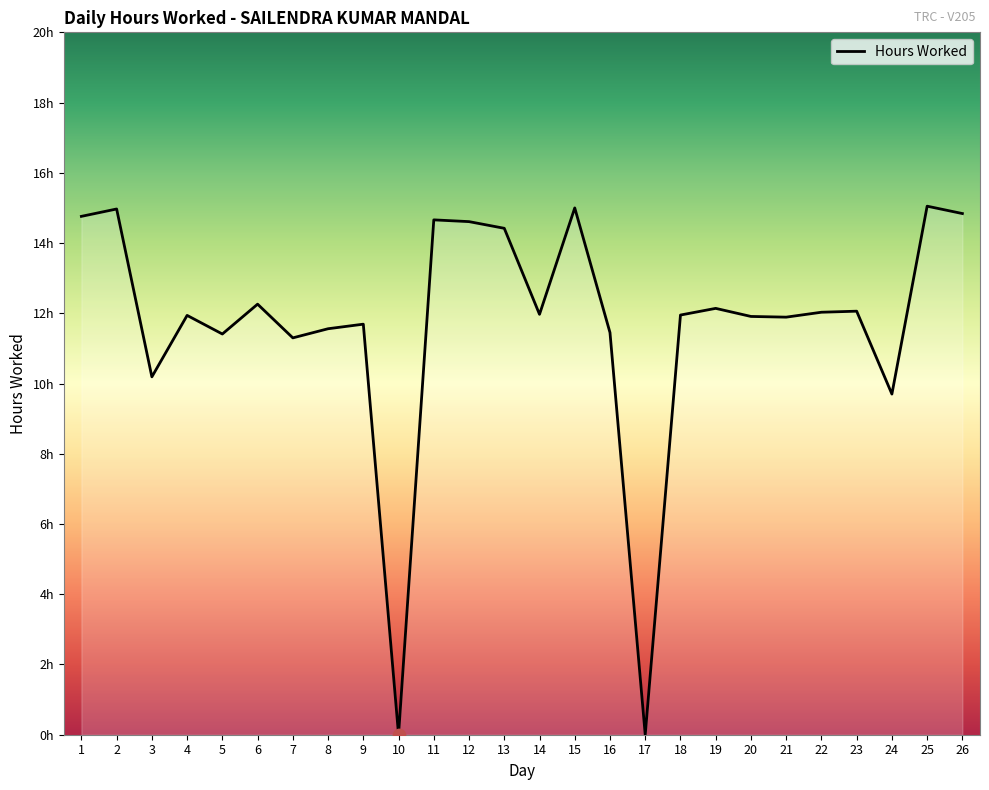

Does the chart have visible grid lines?

No